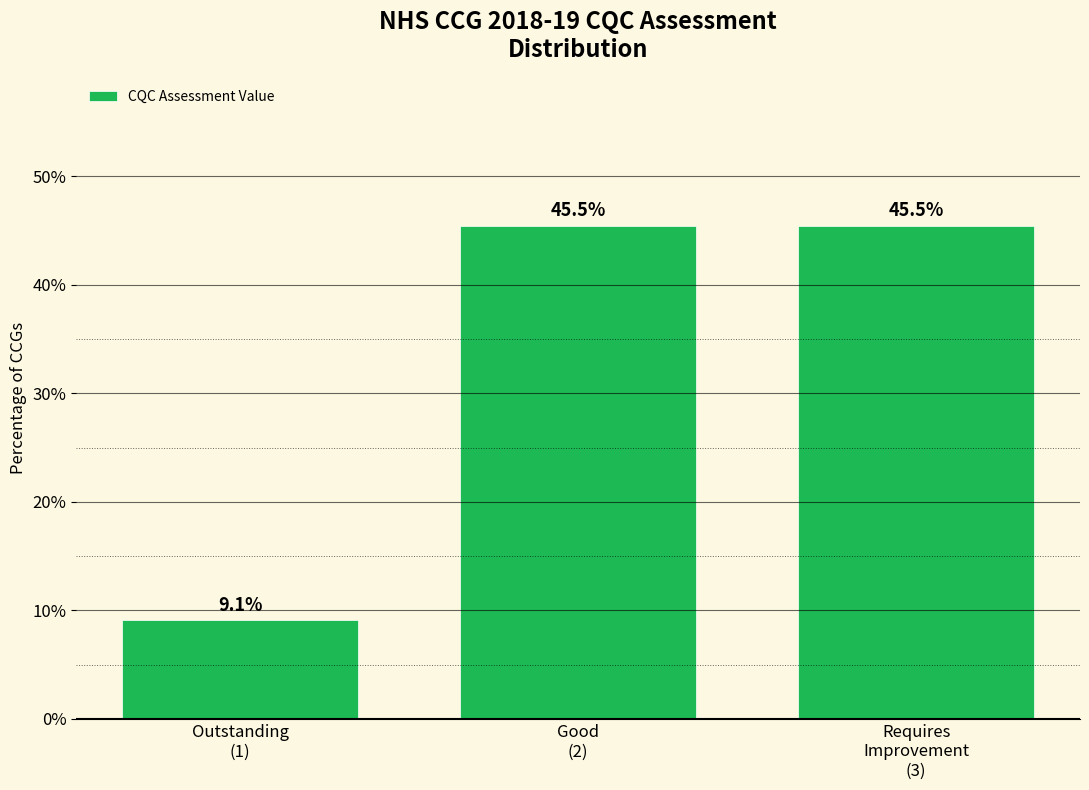

Reading left to right, transcribe all the data shown in this chart.

9.1	45.5	45.5